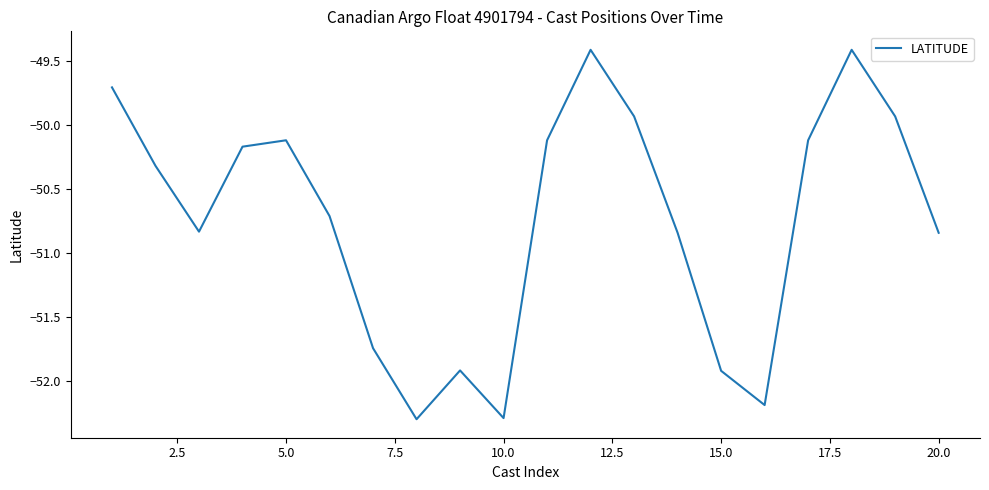

What is the difference between the maximum and minimum values?

2.9